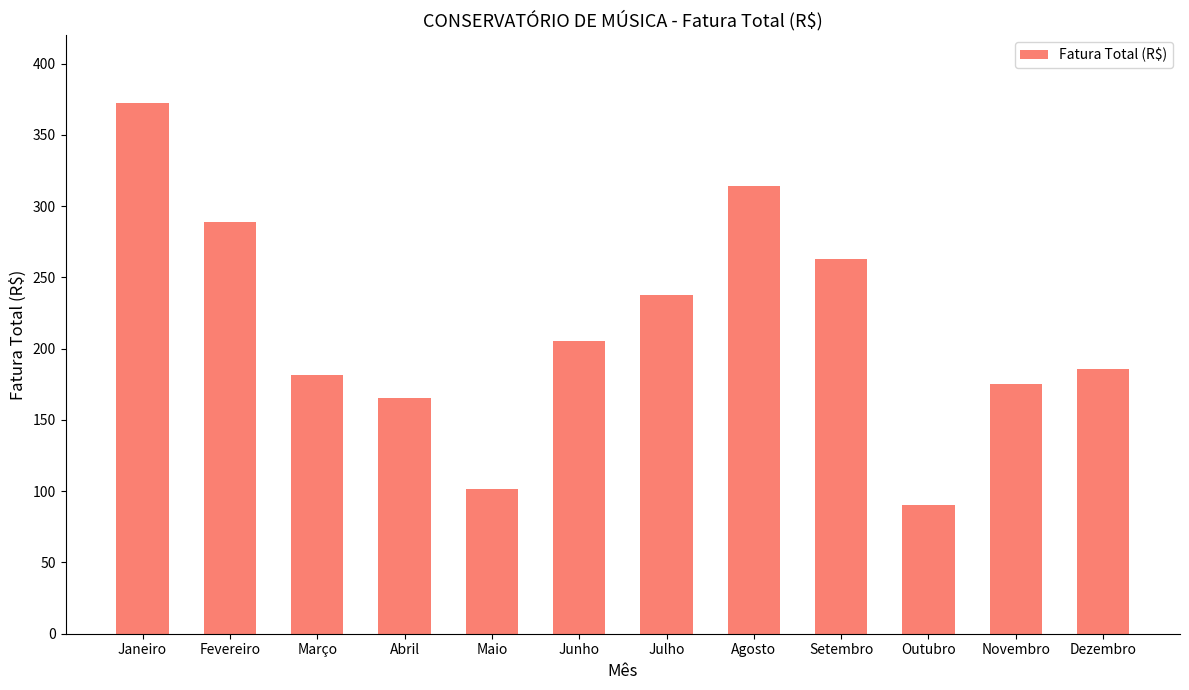

Where does the data first go above 205?

Janeiro